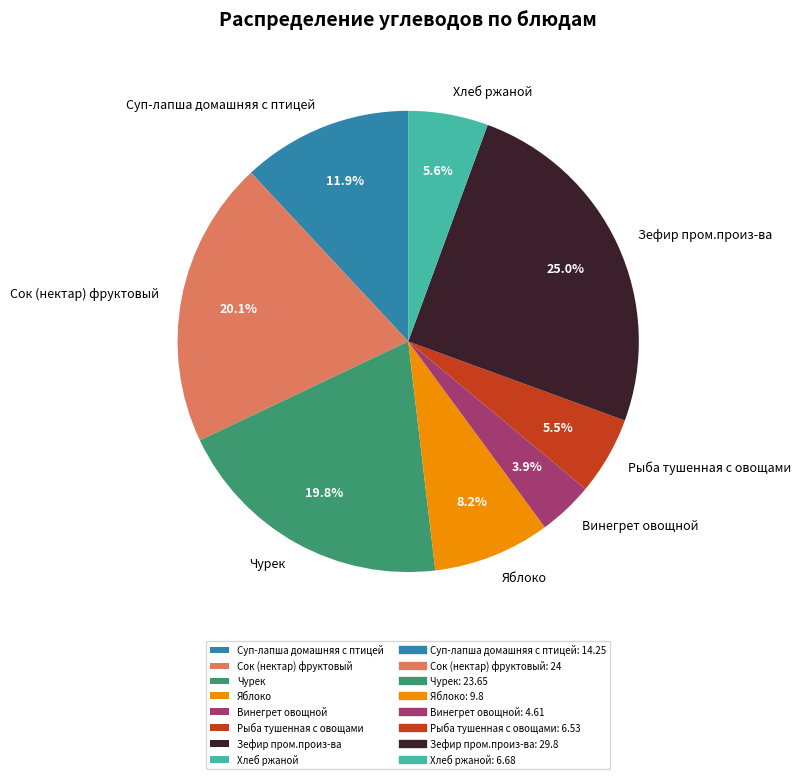

What is the ratio of the value at Суп-лапша домашняя с птицей to the value at Винегрет овощной?

3.1